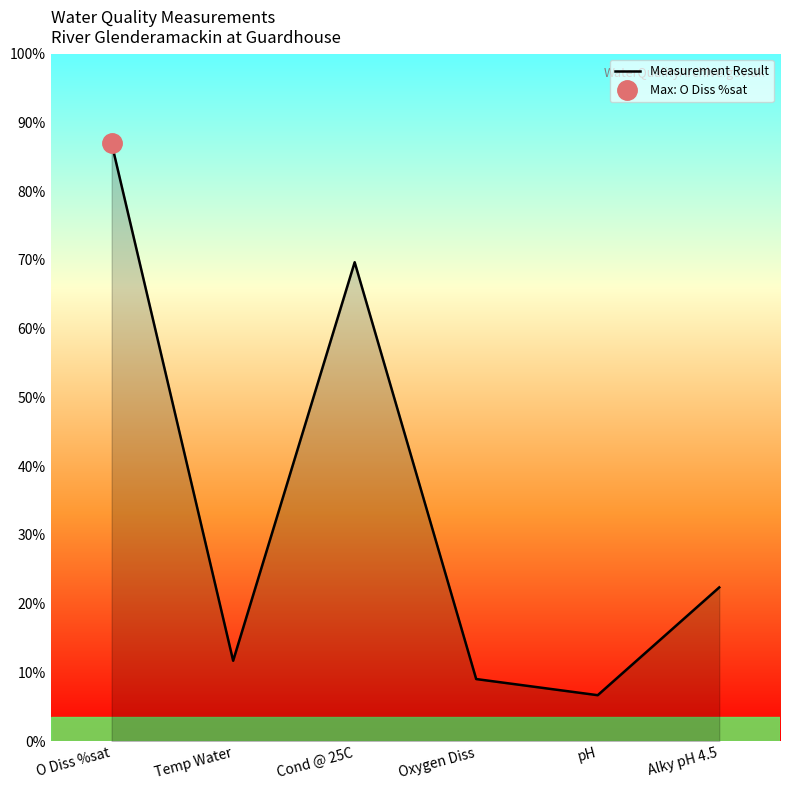

Reading right to left, transcribe all the data shown in this chart.

Alky pH 4.5=26.0	pH=7.8	Oxygen Diss=10.5	Cond @ 25C=81.0	Temp Water=13.6	O Diss %sat=101.1